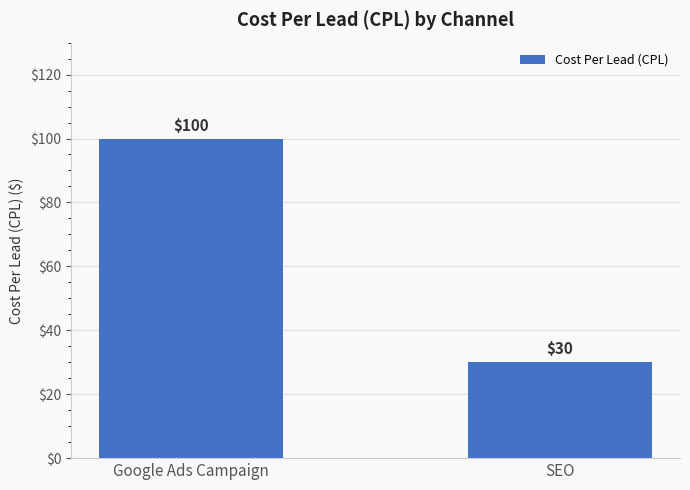

What is the label of the 2nd bar from the left?

SEO